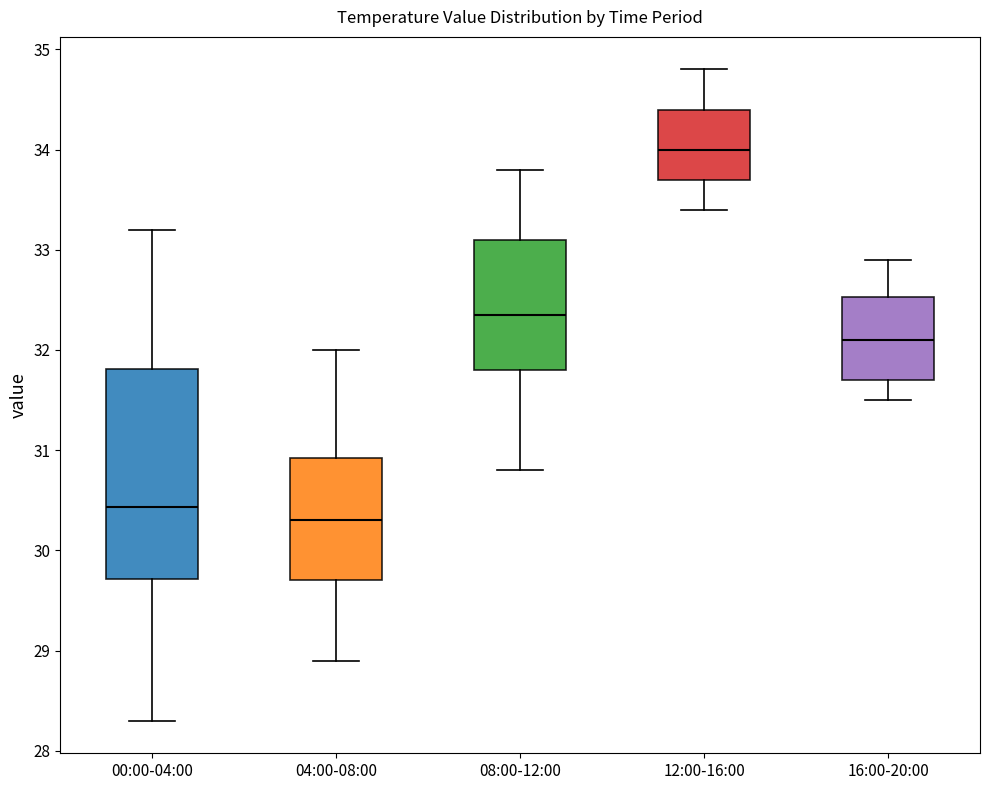

Reading left to right, transcribe this box plot: for each box, give where its median line is, the range the box spans, and where its two whiskers end, as read against the y-axis. The values are not printed on the chart, so give them approximately, as read against the axis.

00:00-04:00: median 30.4, box 29.7 to 31.8, whiskers 28.3 to 33.2
04:00-08:00: median 30.3, box 29.7 to 30.9, whiskers 28.9 to 32.0
08:00-12:00: median 32.4, box 31.8 to 33.1, whiskers 30.8 to 33.8
12:00-16:00: median 34.0, box 33.7 to 34.4, whiskers 33.4 to 34.8
16:00-20:00: median 32.1, box 31.7 to 32.5, whiskers 31.5 to 32.9